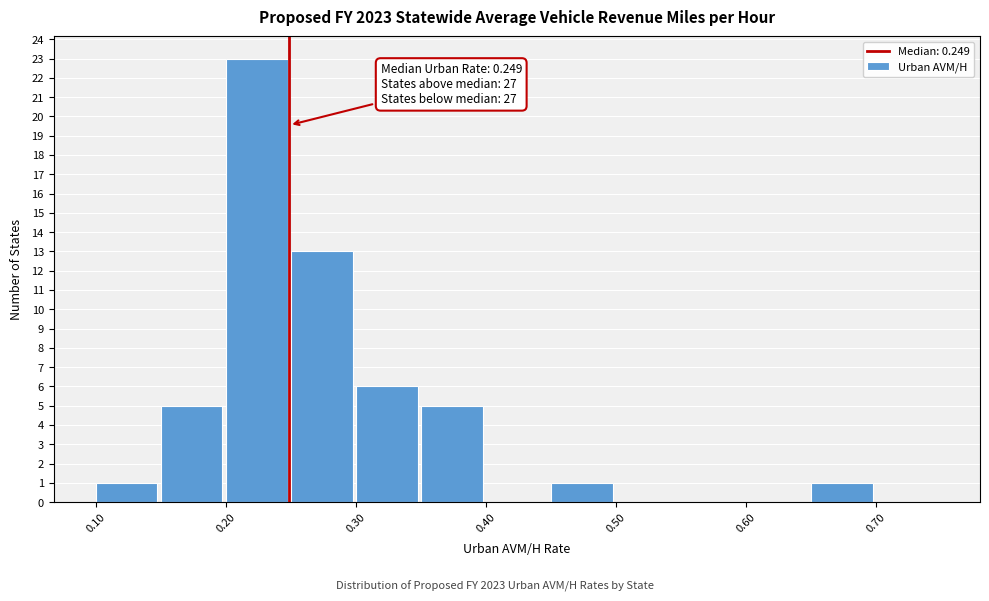

Which range on the x-axis has the tallest bar?

0.20 to 0.25